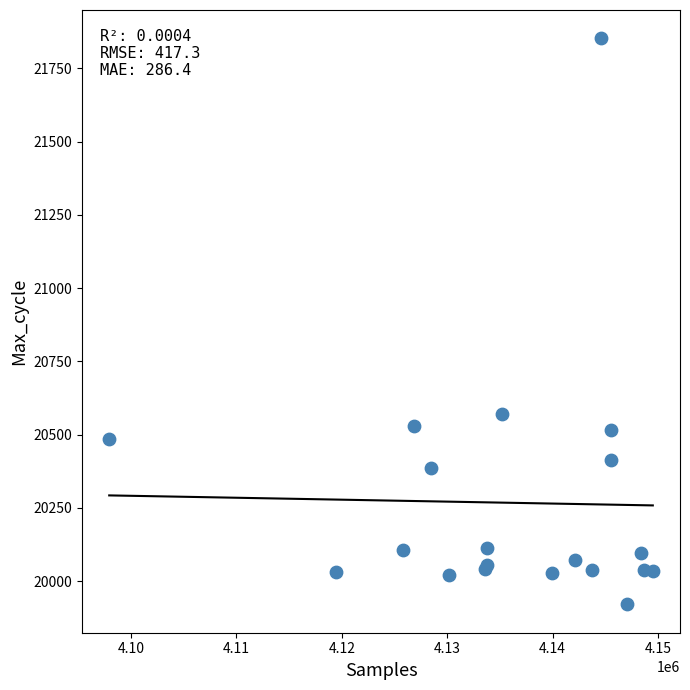

What Y value in the scatter plot is closest to 20886?

20572